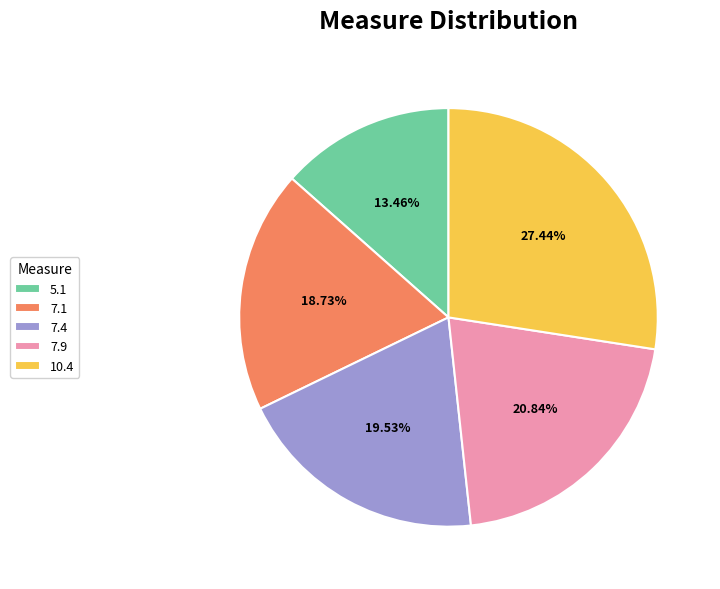

What is the ratio of the value at 7.1 to the value at 10.4?

0.7